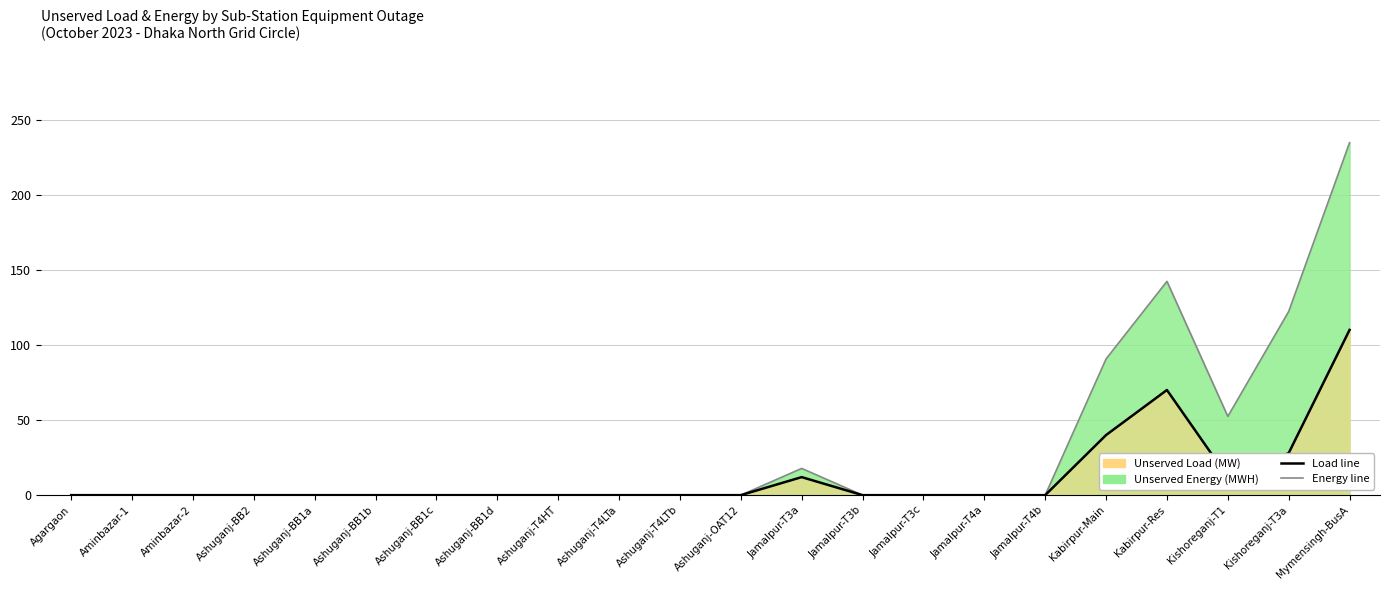

How many values in Load line are above zero?

6